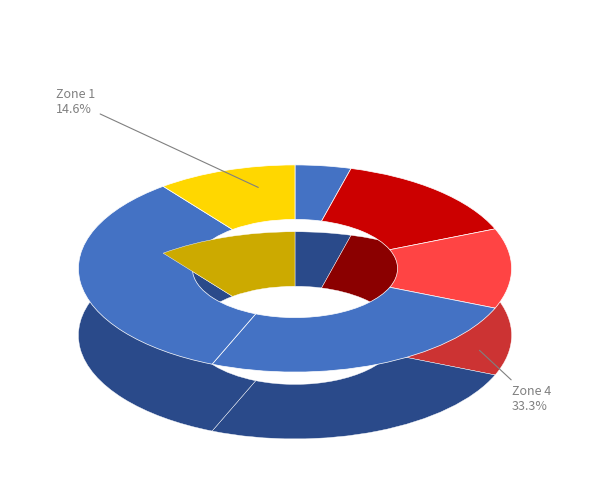

To the nearest percent, what is the difference between the Zone 5 and Zone 2 slice percentages?

2%